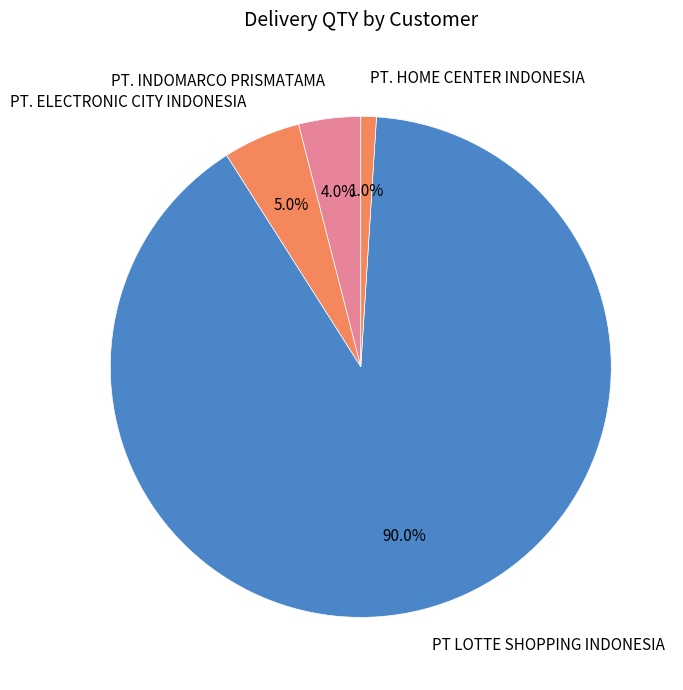

Rank the categories by value from highest to lowest.

PT LOTTE SHOPPING INDONESIA, PT. ELECTRONIC CITY INDONESIA, PT. INDOMARCO PRISMATAMA, PT. HOME CENTER INDONESIA